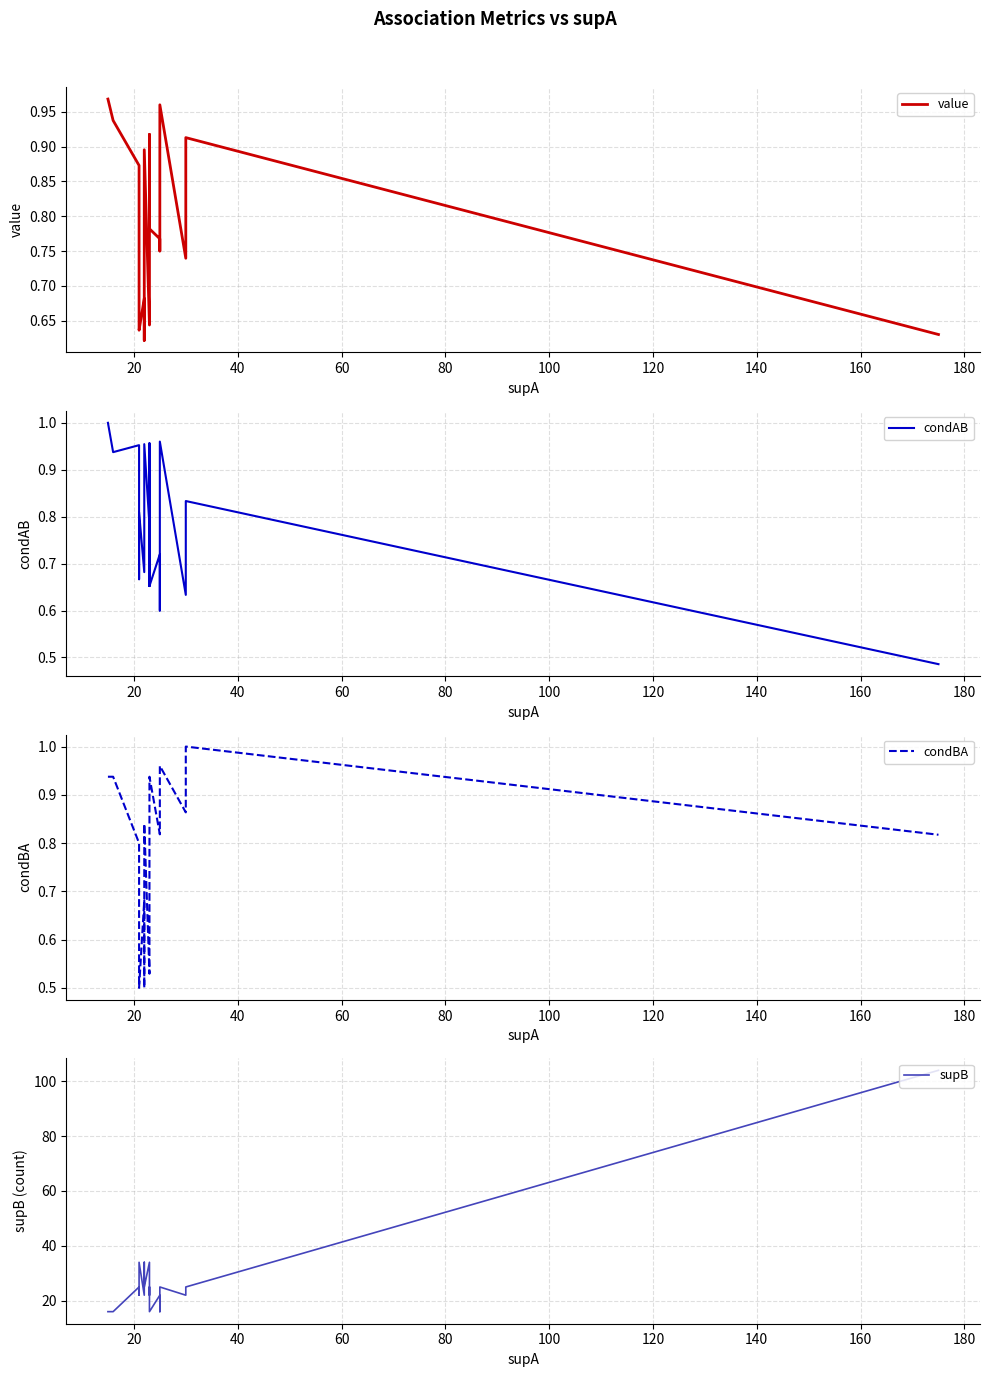

What position from the left is 100?

6